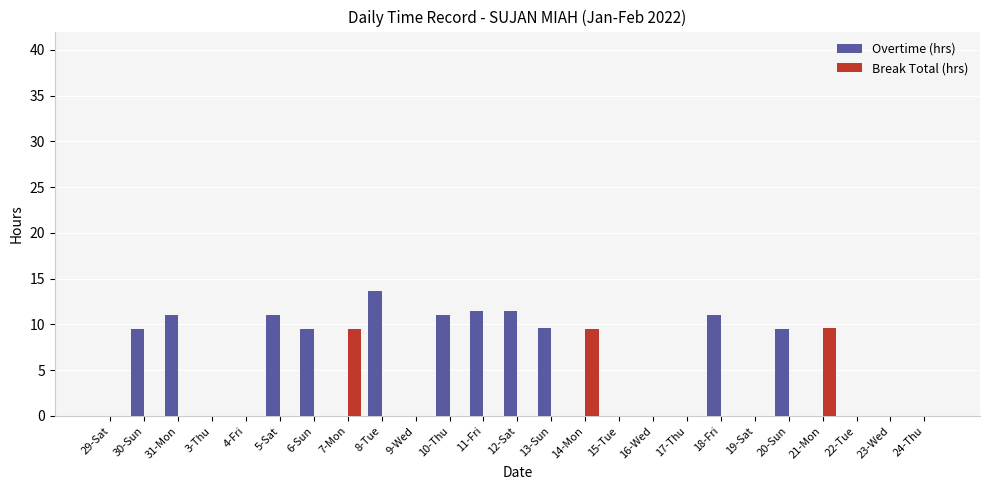

The value of Break Total (hrs) at 11-Fri is 0.0. True or false?

True